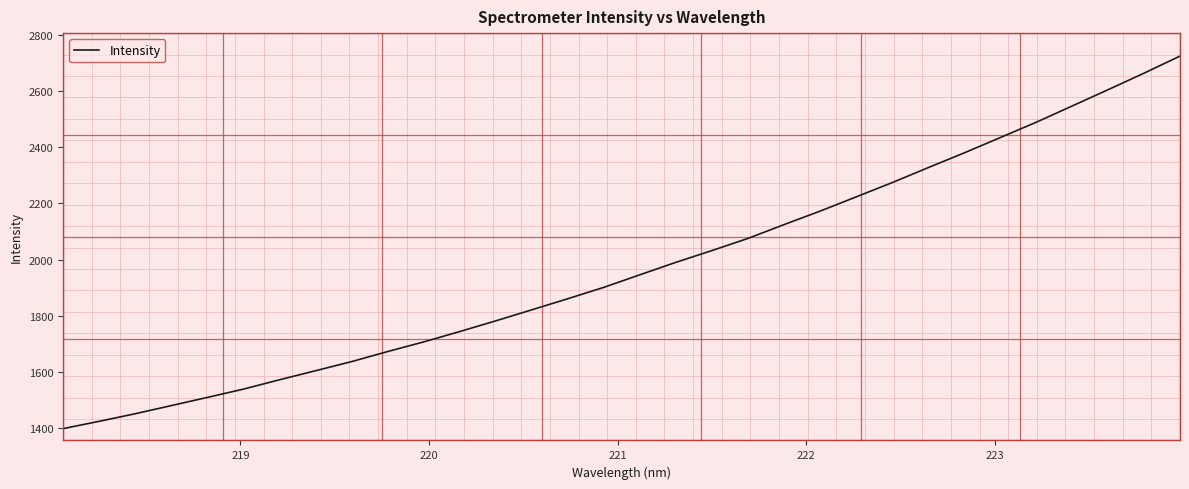

What is the smallest value displayed?

1399.3